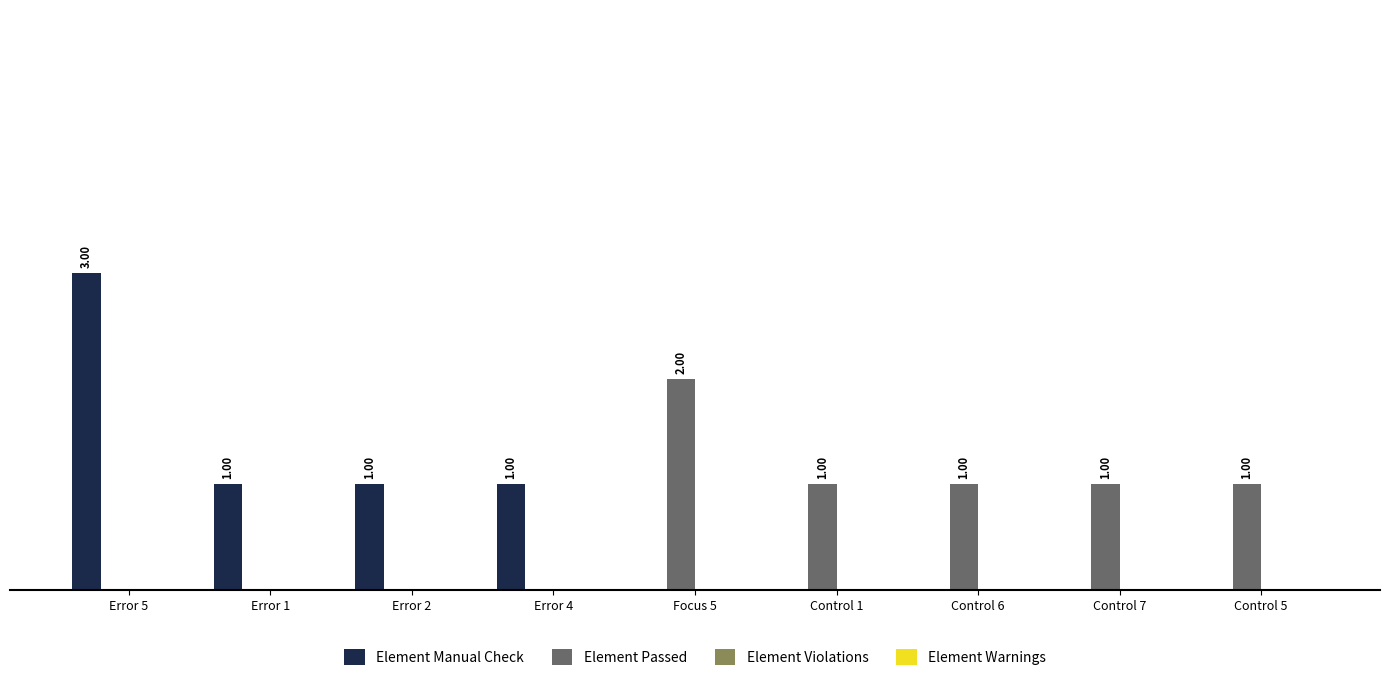

Which category has the highest value across all series?

Error 5